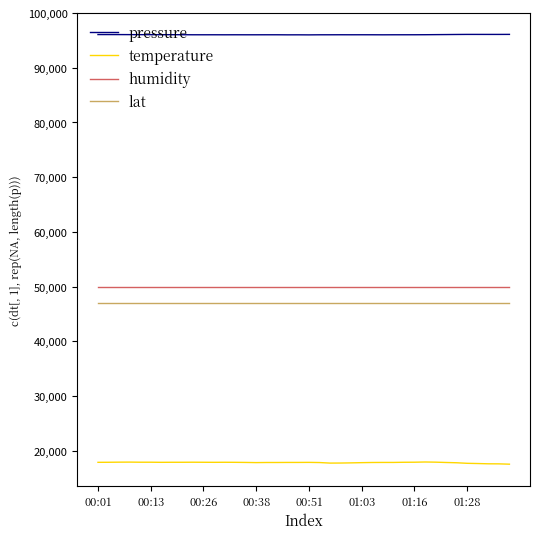

What is the highest value of the humidity series?

50000.0